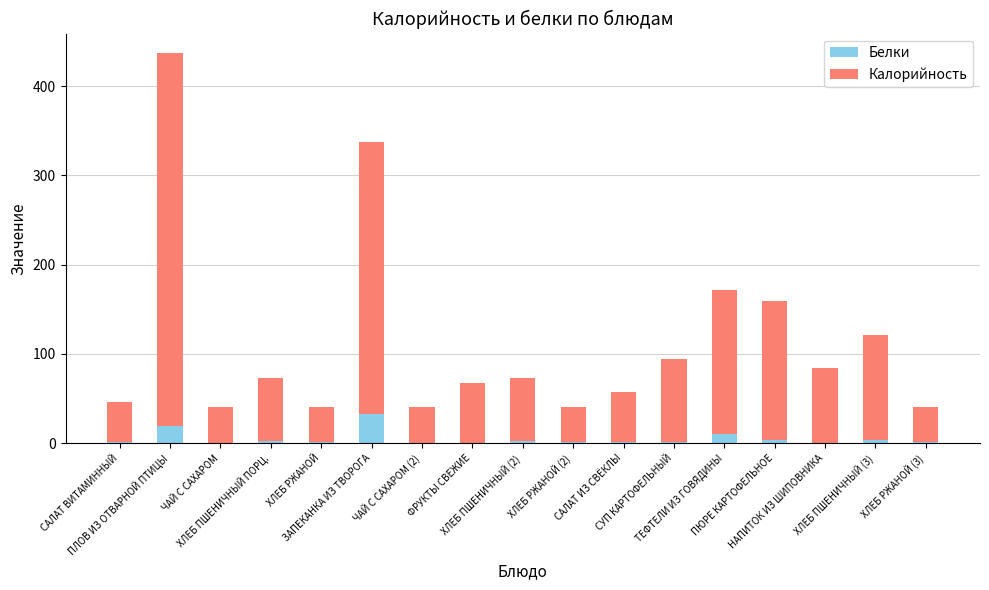

What is the difference between the Белки values at ХЛЕБ РЖАНОЙ (3) and САЛАТ ИЗ СВЁКЛЫ?

0.7